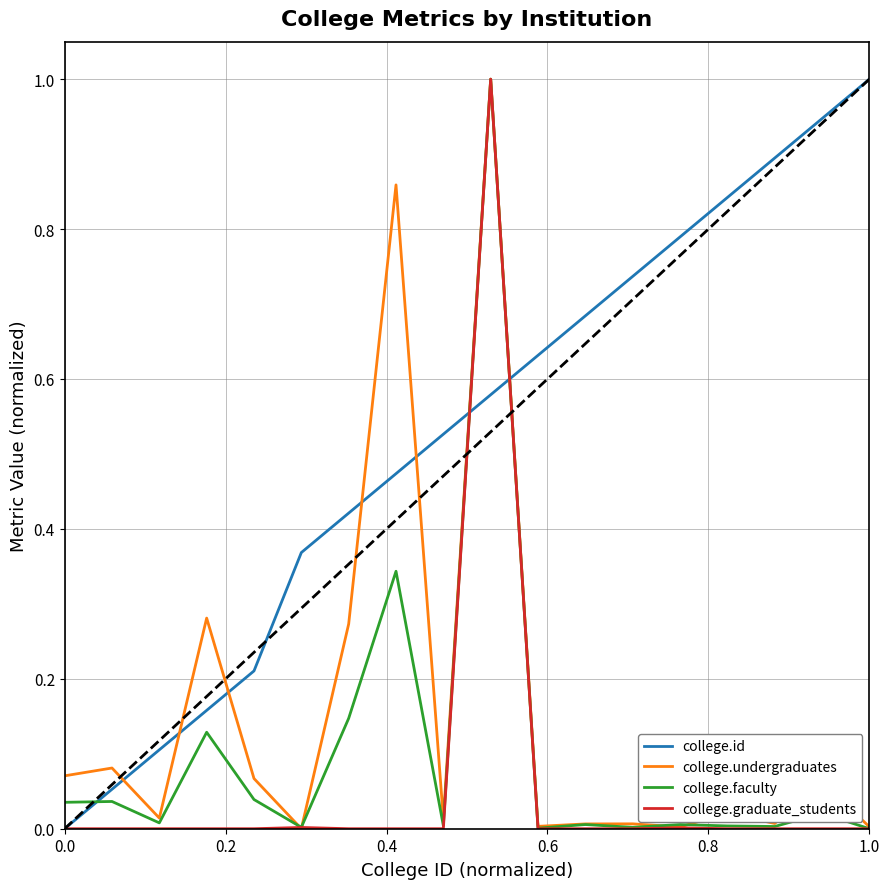

Which series has the largest total across all categories?

college.id